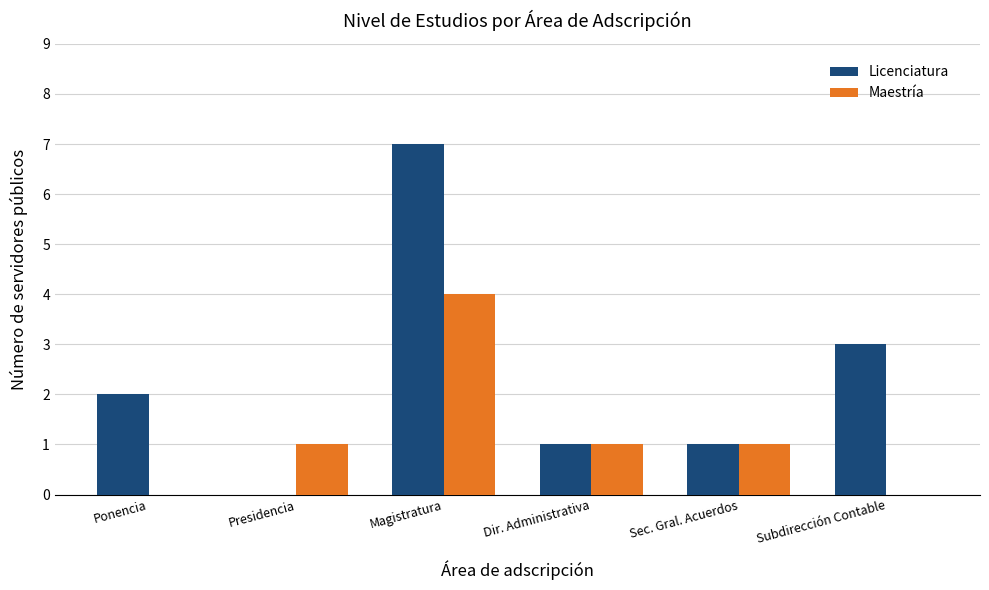

What is the sum of all Licenciatura values?

14